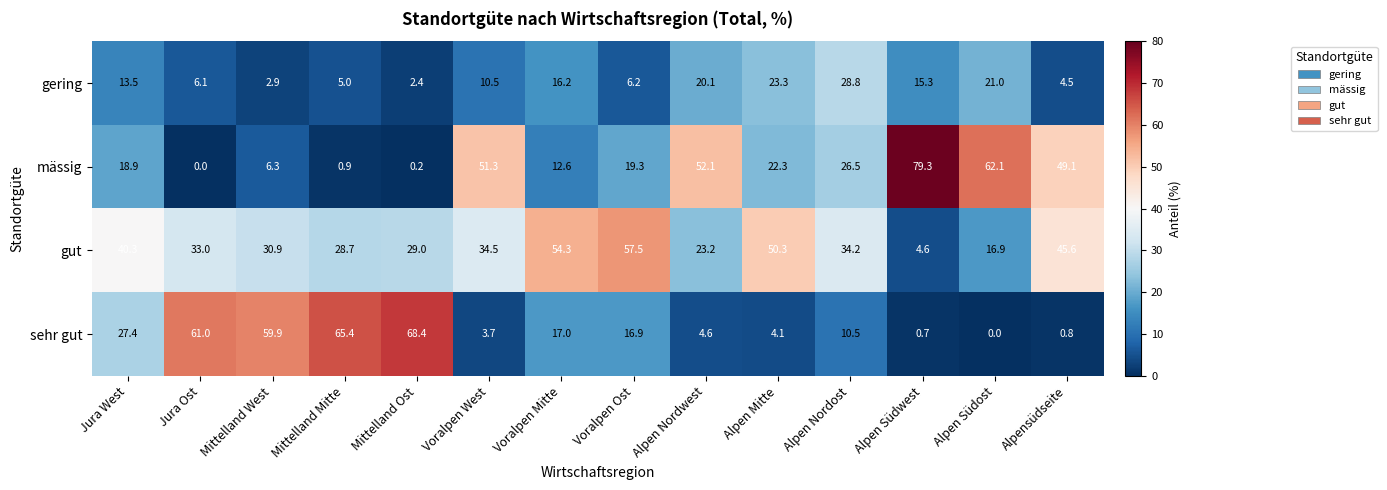

How many categories are shown in the chart?

14